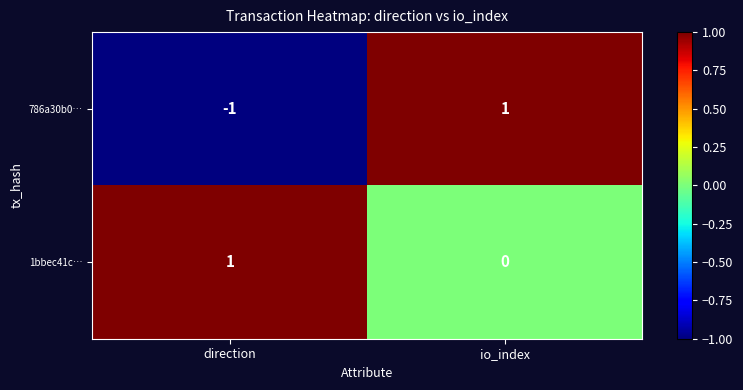

At io_index, list the series in order from smallest to largest.

1bbec41c…, 786a30b0…